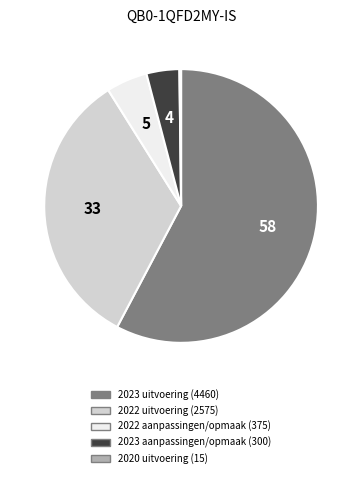

Is there a majority slice in this chart?

Yes